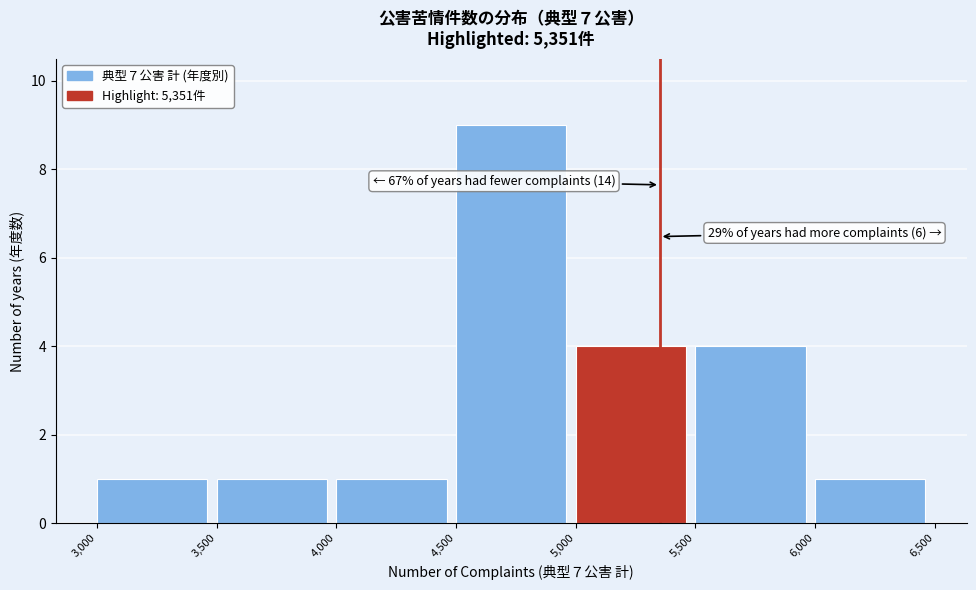

Over which range of the x-axis is the bar tallest?

4,500 to 5,000